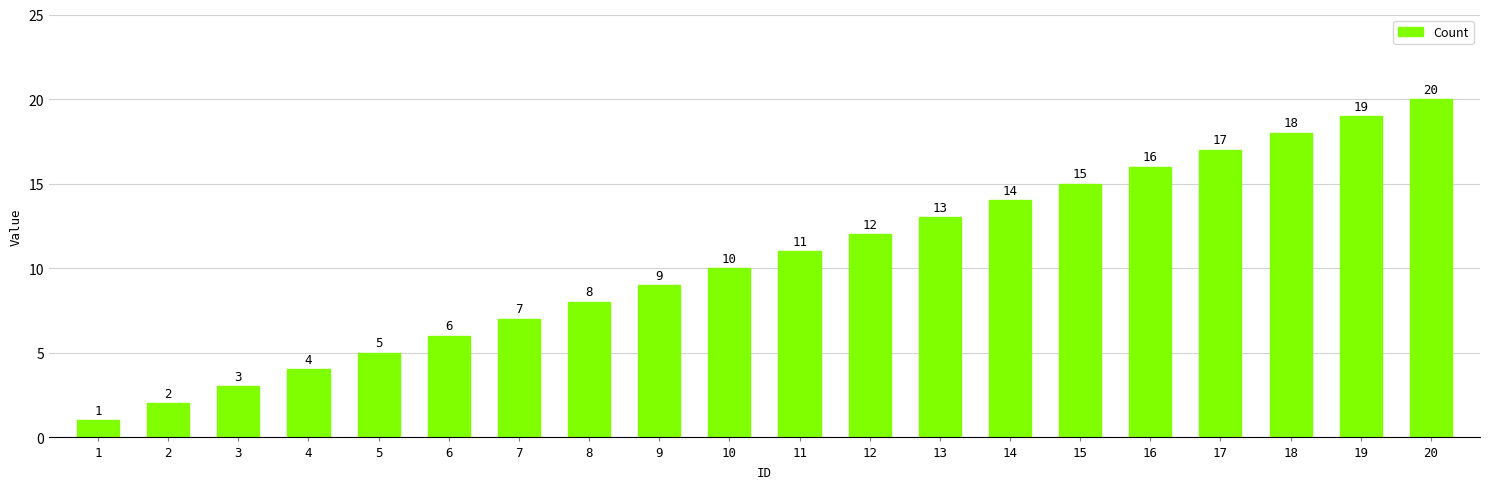

What is the difference between the values at 9 and 6?

3